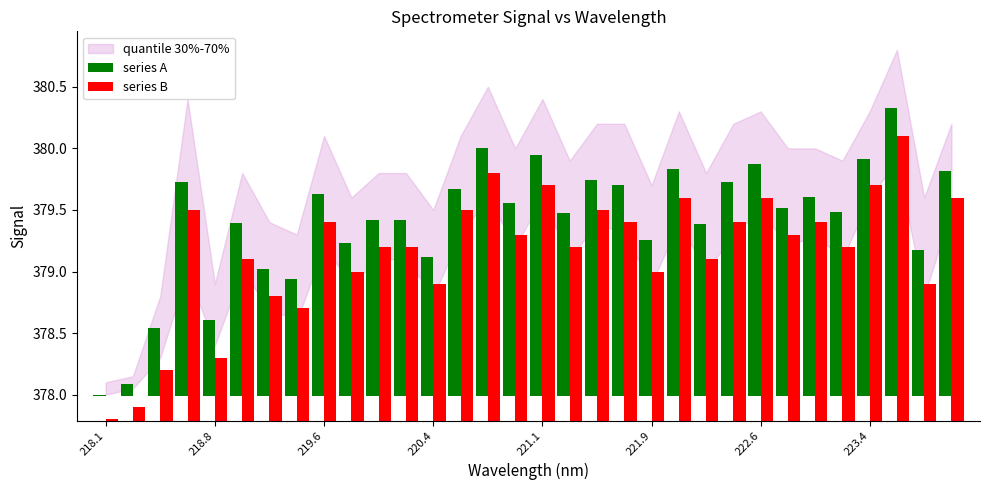

How many distinct data groups are displayed?

2